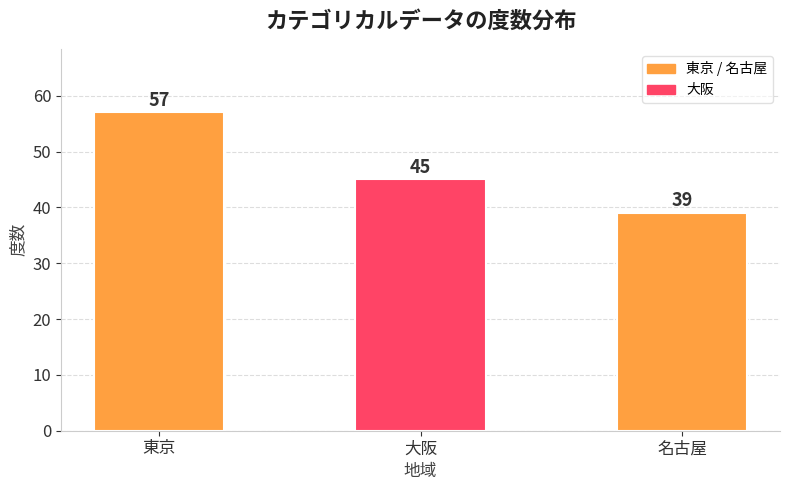

What is the ratio of the value at 大阪 to the value at 名古屋?

1.2